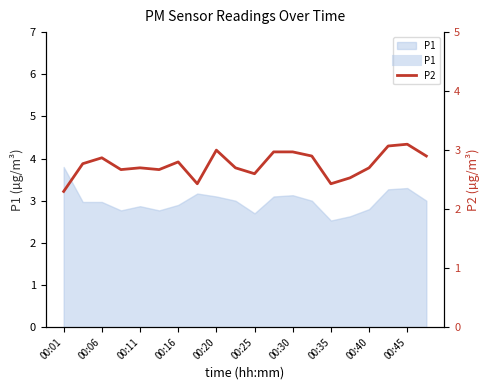

What is the minimum value for P1?

2.5